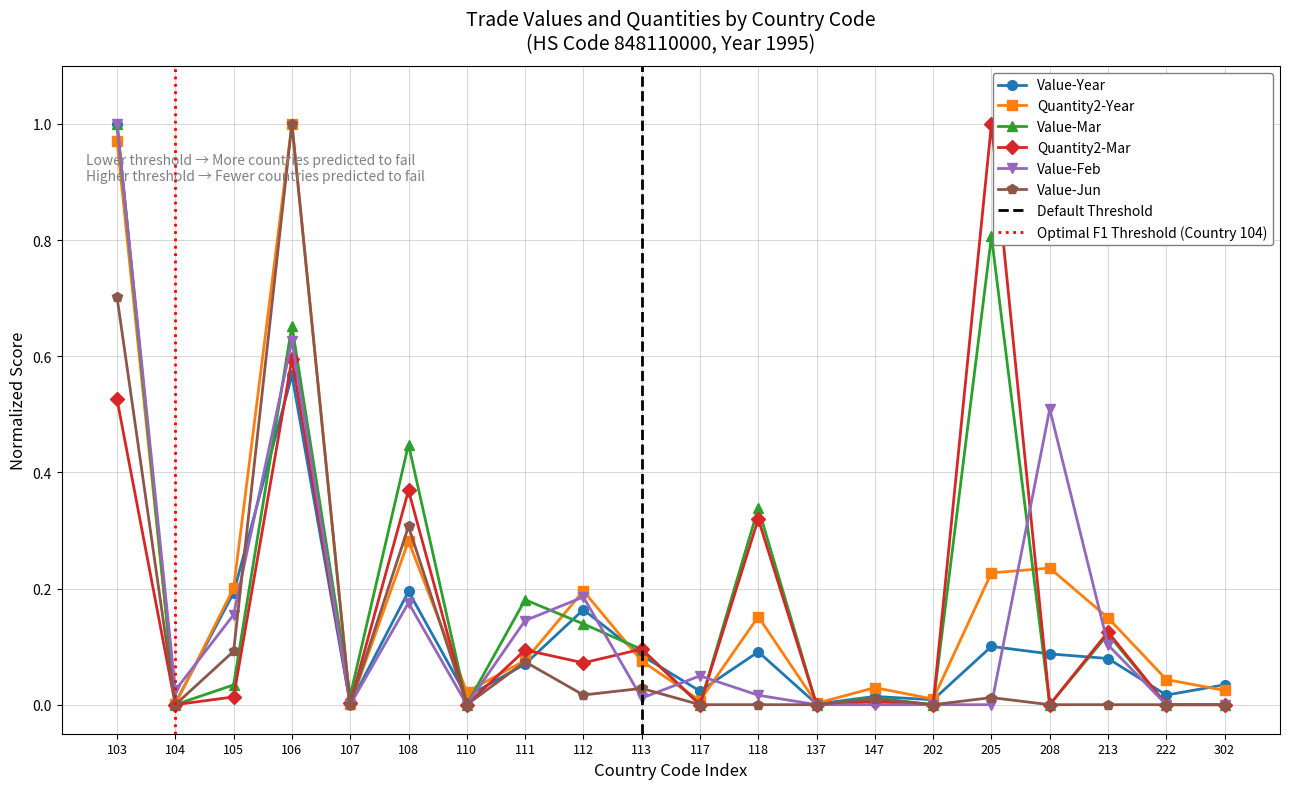

How many times do Value-Mar and Quantity2-Mar cross each other?

1